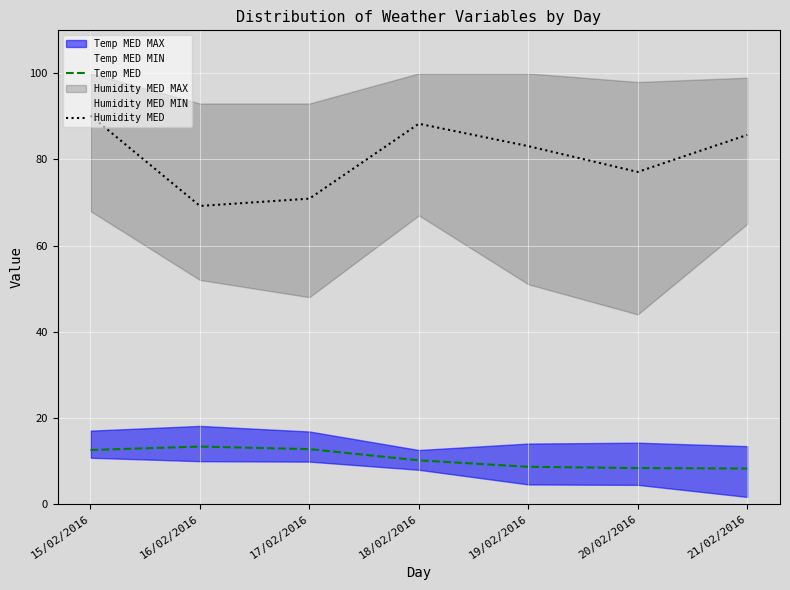

True or false: Humidity MED and Temp MED intersect in this chart.

False